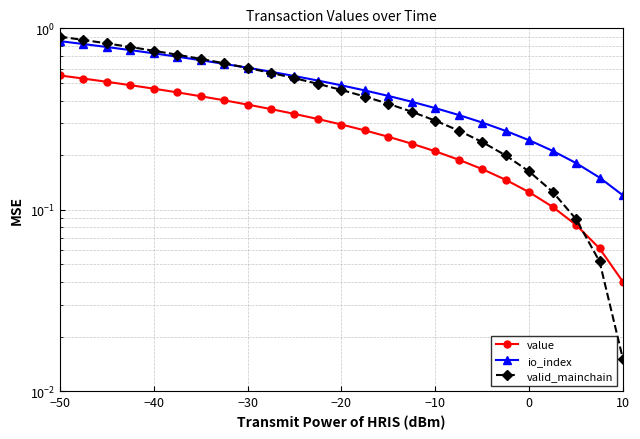

What is the difference between the maximum and second lowest values in the io_index series?

0.7